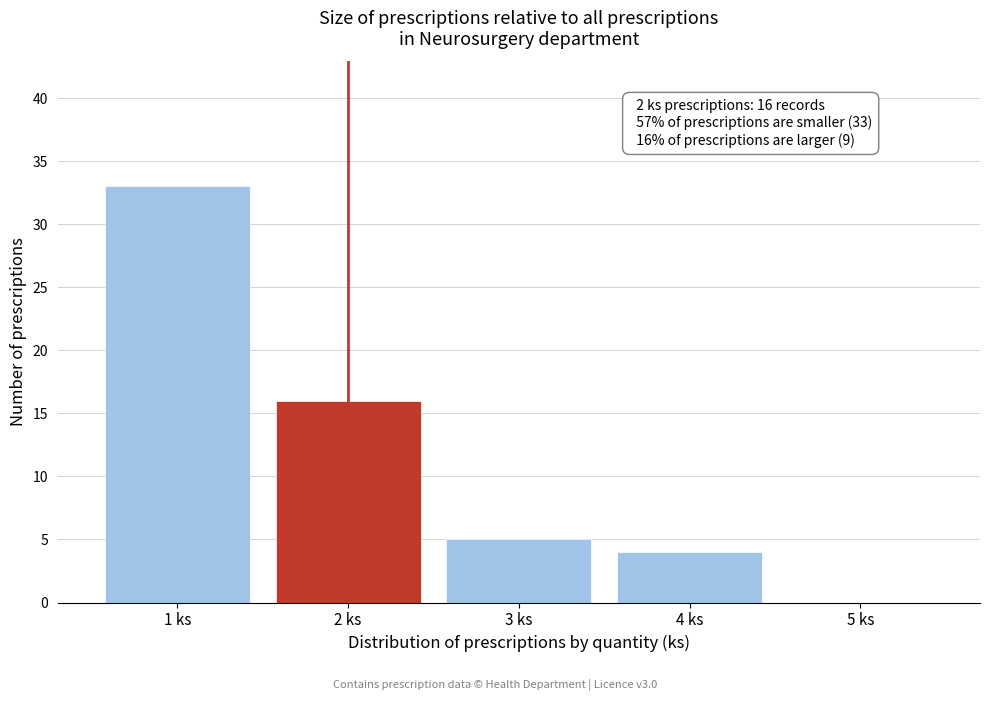

Reading left to right, transcribe all the data shown in this chart.

1 ks=33	2 ks=16	3 ks=5	4 ks=4	5 ks=0